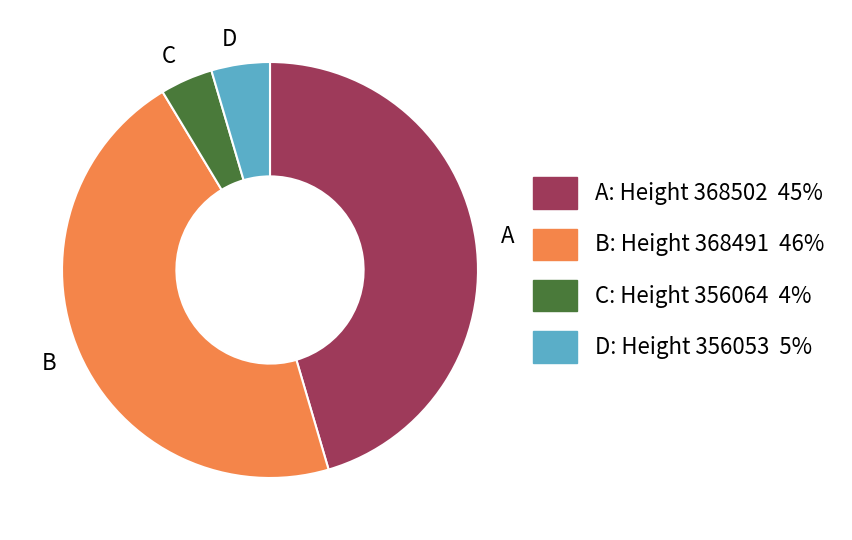

True or false: C accounts for 4% of the total.

True